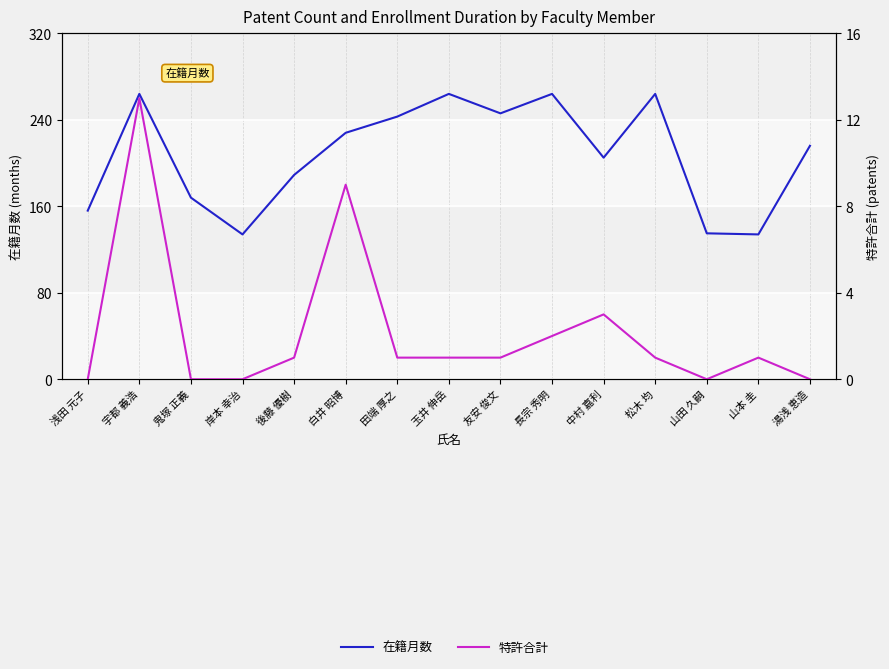

Where is 在籍月数 nearest to the value 199?

中村 嘉利